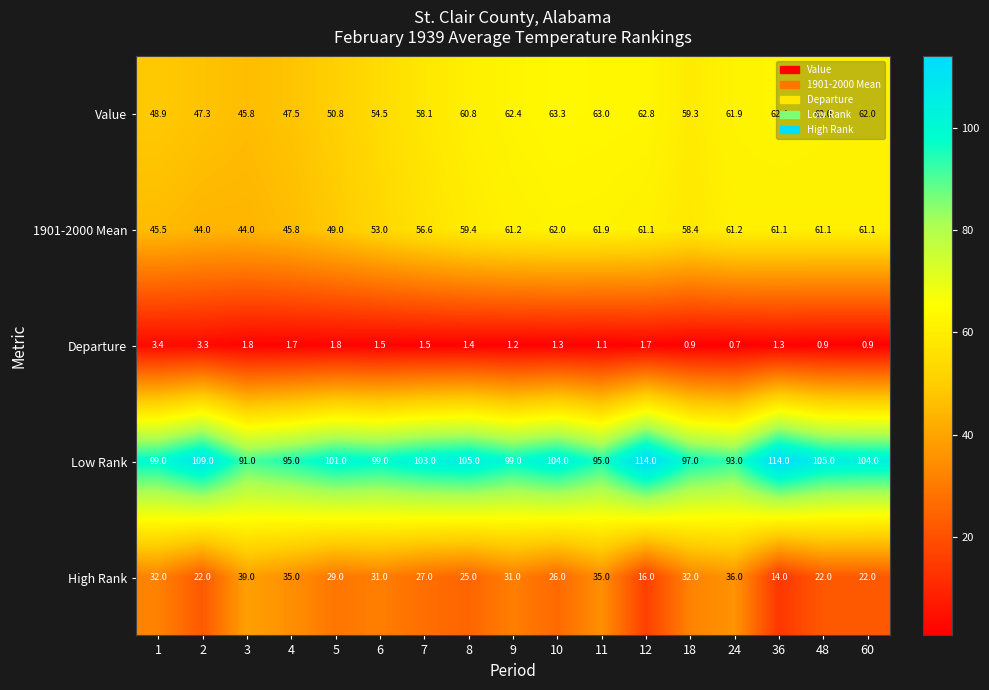

How many data points does each series have?

17